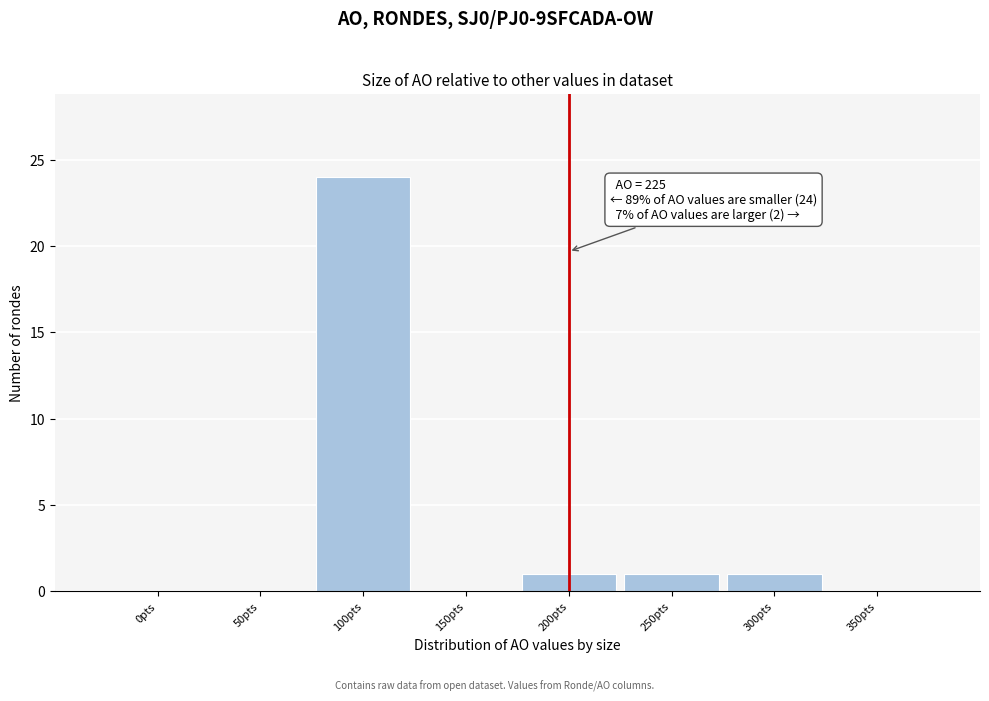

Reading left to right, extract all data points from this chart.

0pts=0	50pts=0	100pts=24	150pts=0	200pts=1	250pts=1	300pts=1	350pts=0